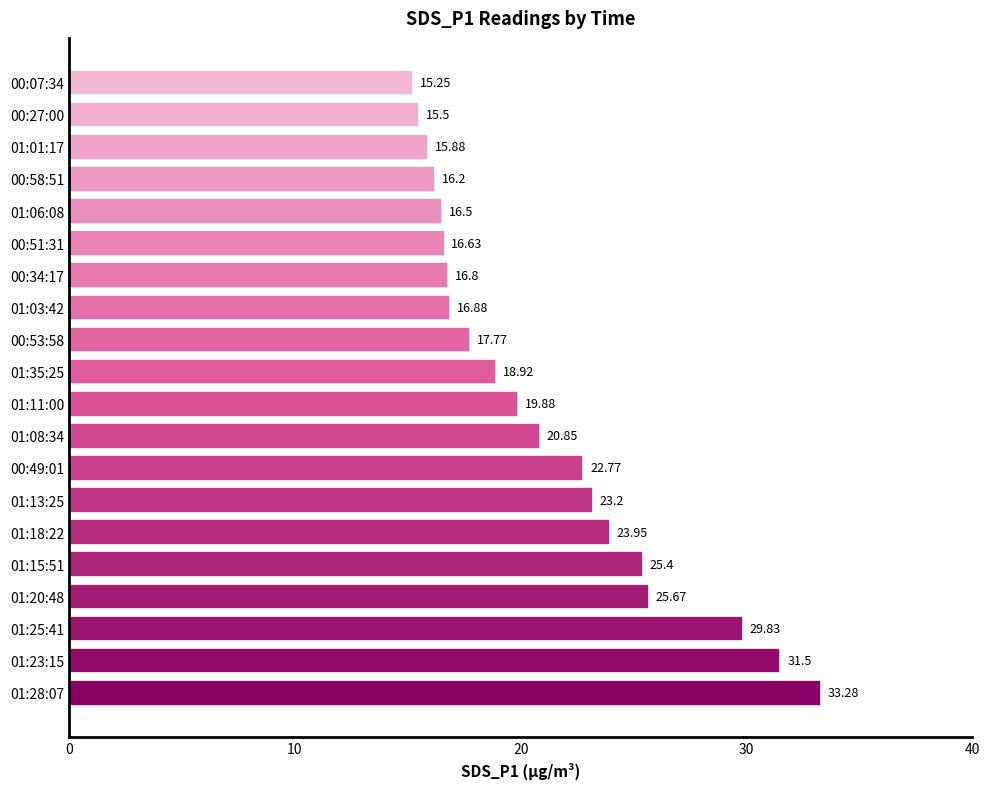

Approximately how many times larger is the value at 00:51:31 compared to 00:49:01?

0.7